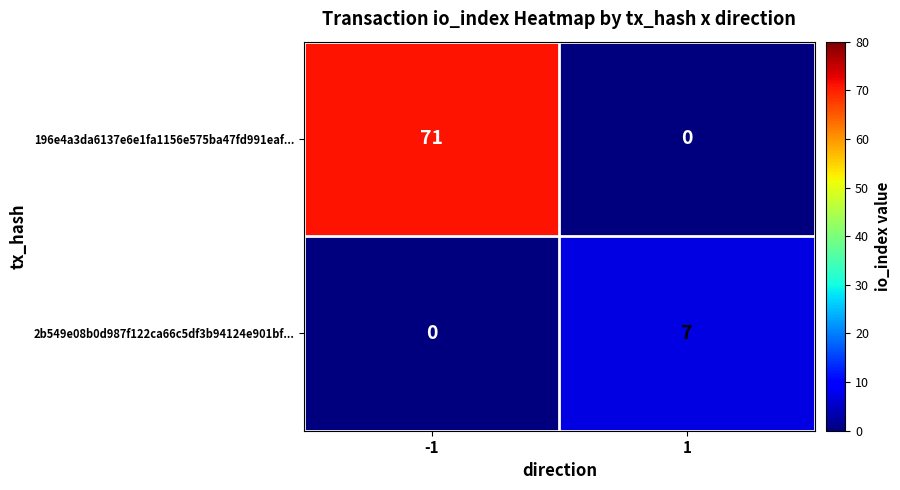

Reading left to right, transcribe all the data shown in this chart.

196e4a3da6137e6e1fa1156e575ba47fd991eaf...: 71	0
2b549e08b0d987f122ca66c5df3b94124e901bf...: 0	7